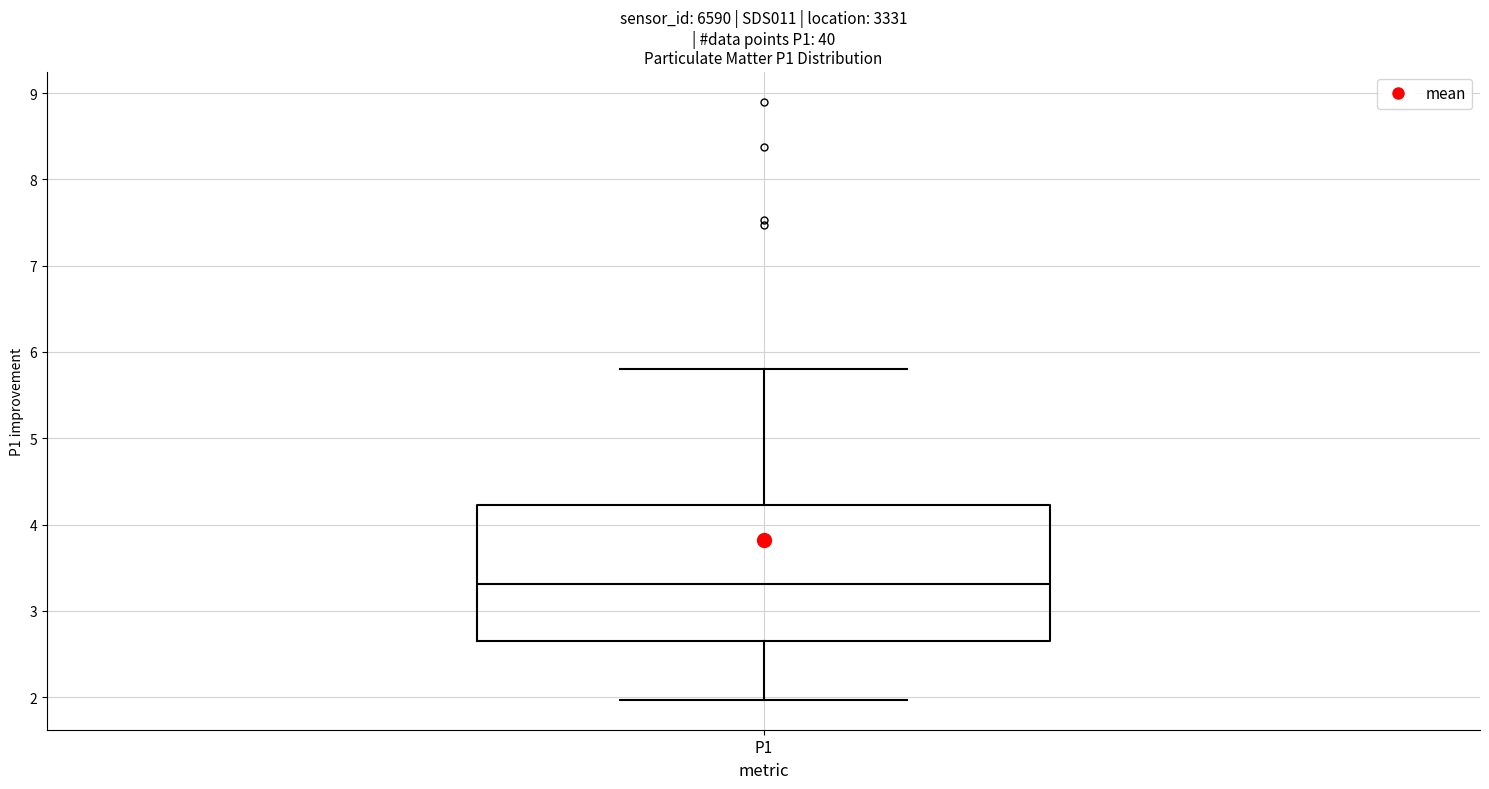

Transcribe this box plot: give where the median line is, the range the box spans, and where the two whiskers end, as read against the y-axis. The values are not printed on the chart, so give them approximately, as read against the axis.

median 3.3, box 2.7 to 4.2, whiskers 2.0 to 5.8